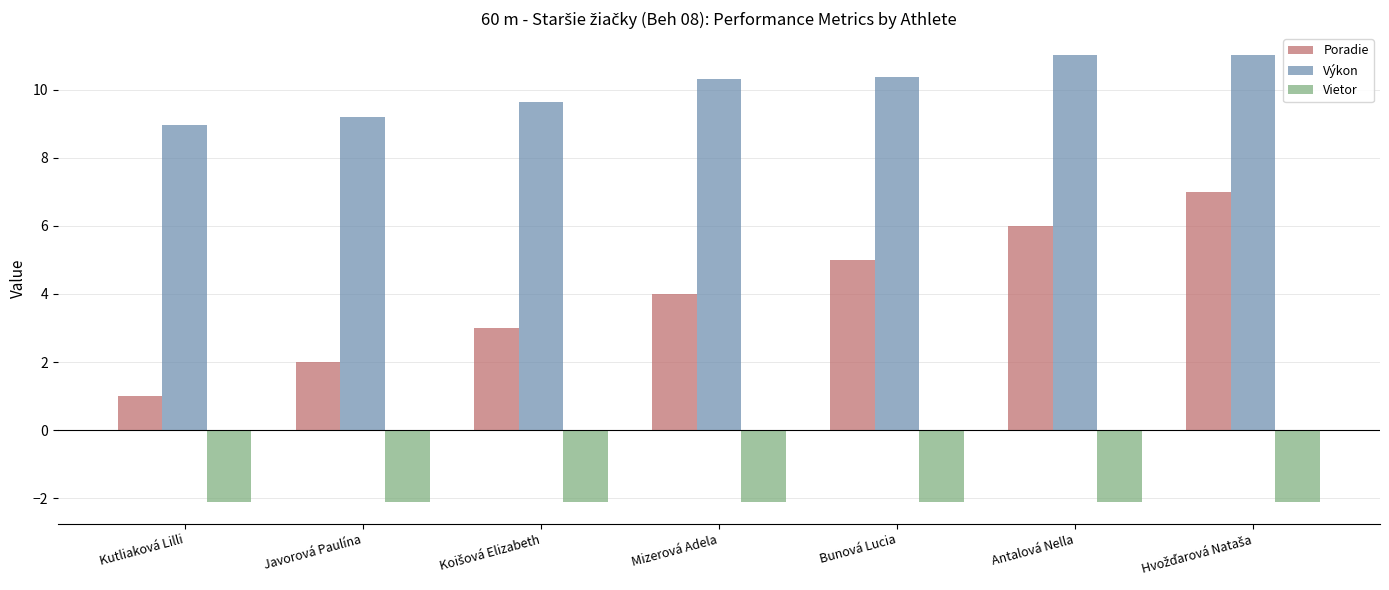

What is the difference between the second highest and second lowest values in the Výkon series?

1.8